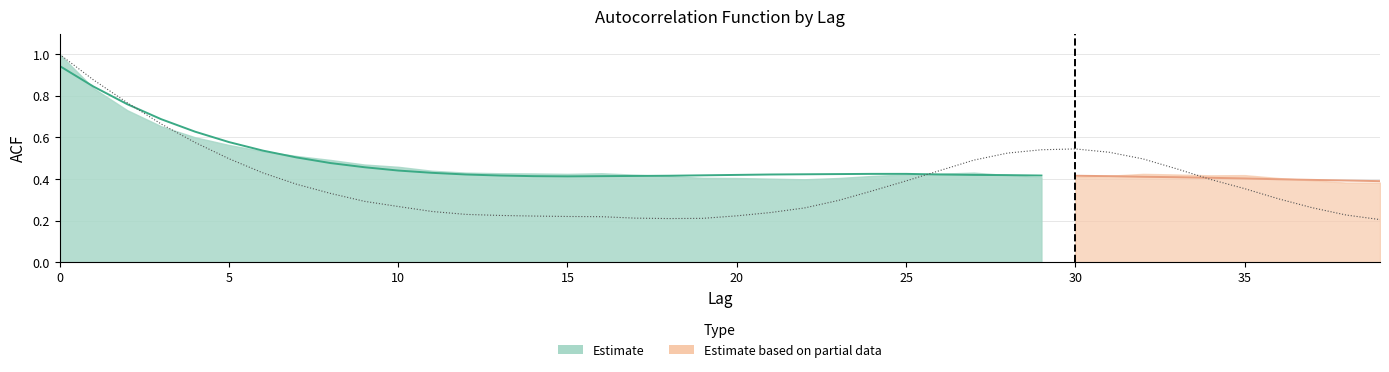

Which category has the lowest value in the acf_shown series?

38